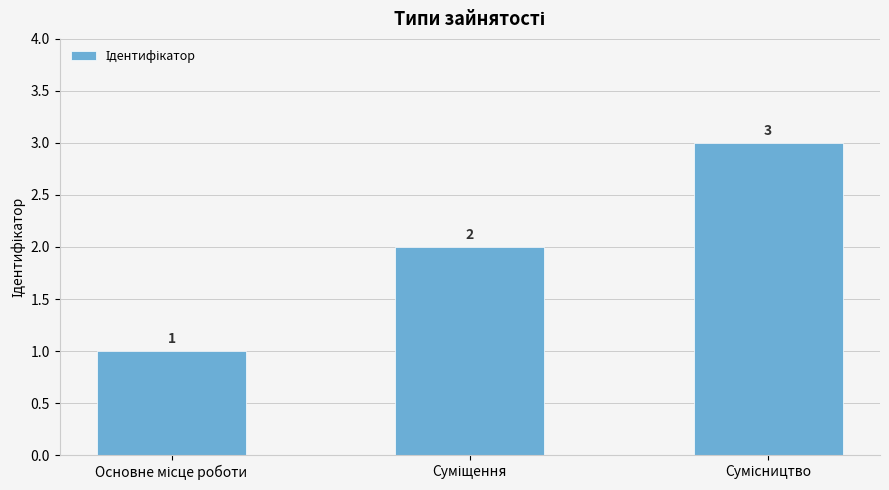

What is the maximum value shown in the chart?

3